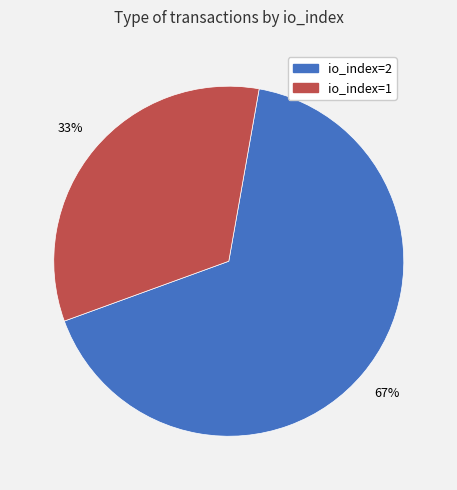

Is the sum of io_index=1 and io_index=2 greater than half?

Yes